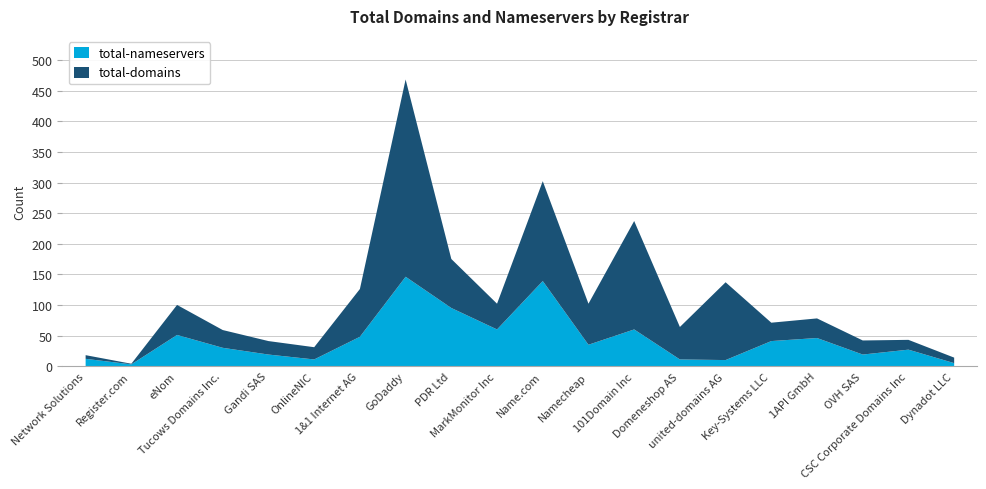

What is the smallest value displayed?

1